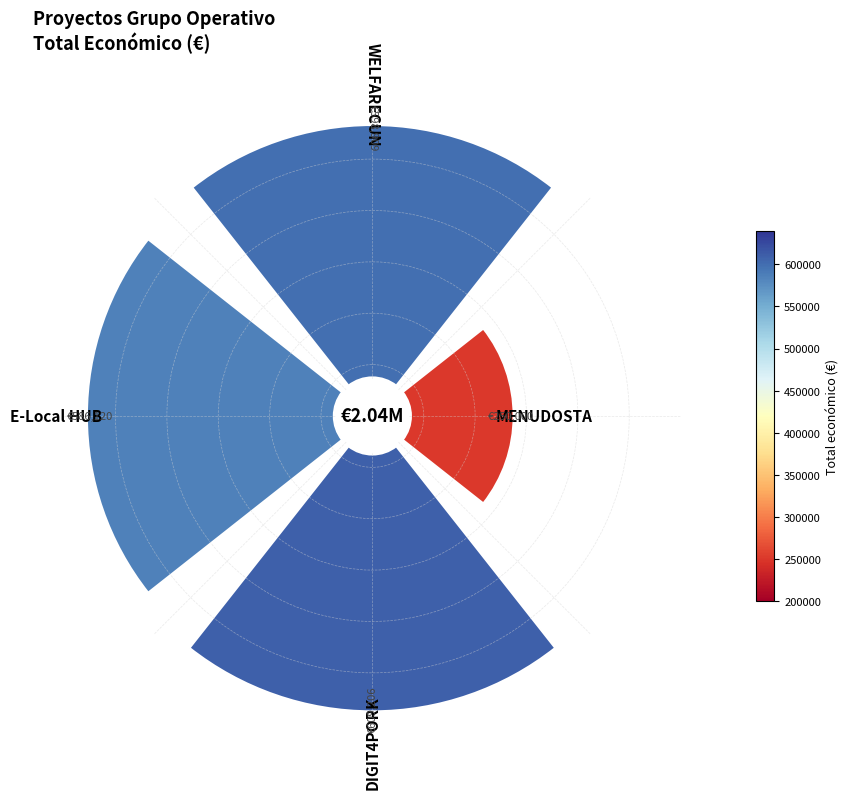

Is it true that 1 is 18% of the pie?

False